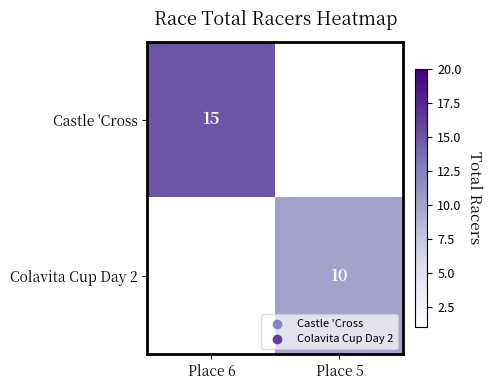

Is it true that Colavita Cup Day 2 equals 4 at Place 5?

False